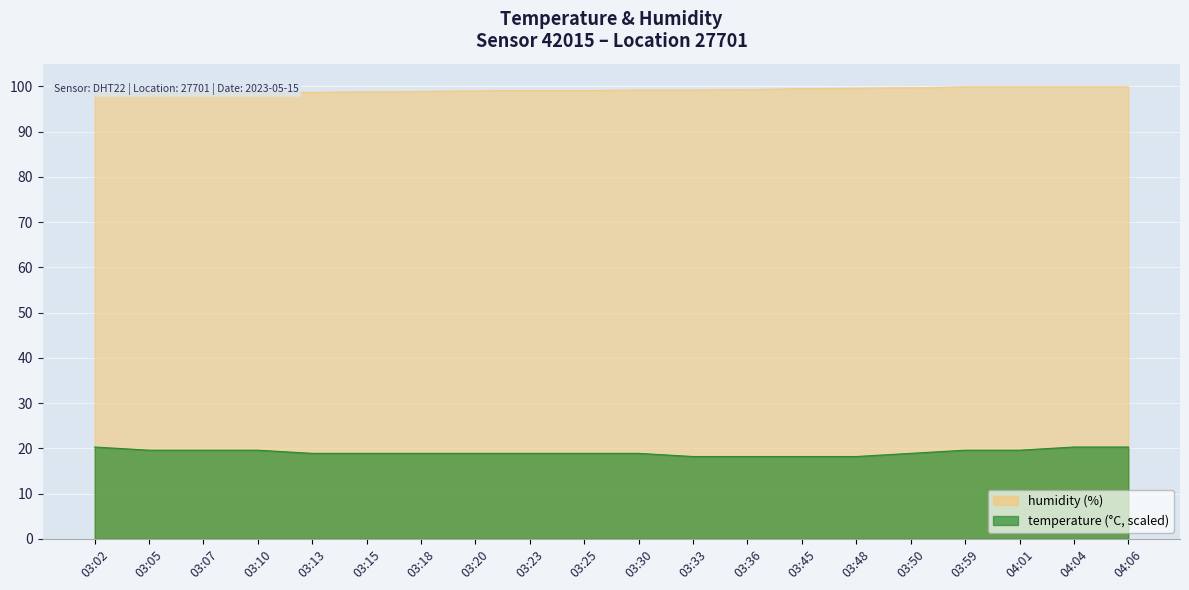

Reading left to right, extract all data points from this chart.

humidity: 98.5	98.5	98.6	98.7	98.7	98.8	98.9	99.0	99.1	99.1	99.2	99.2	99.3	99.5	99.6	99.7	99.9	99.9	99.9	99.9
temperature: 20.3	19.6	19.6	19.6	18.9	18.9	18.9	18.9	18.9	18.9	18.9	18.2	18.2	18.2	18.2	18.9	19.6	19.6	20.3	20.3